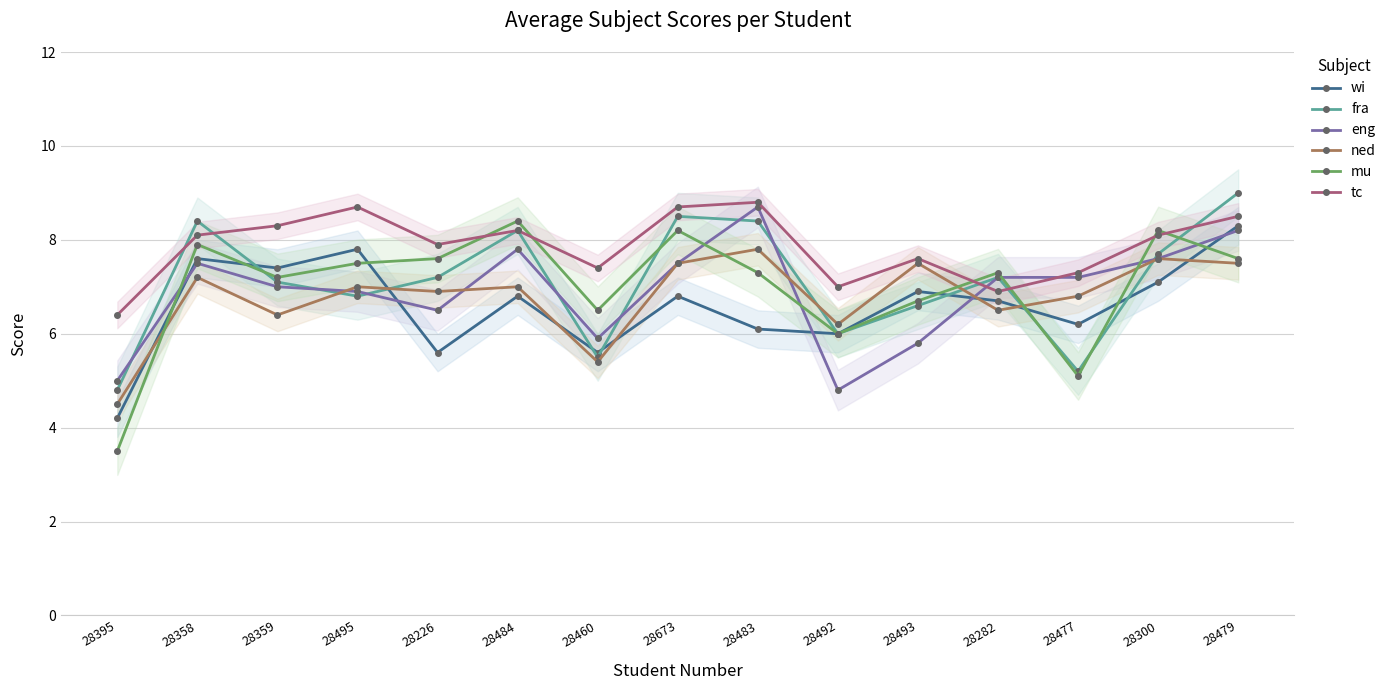

How many data points in wi are above 6?

11